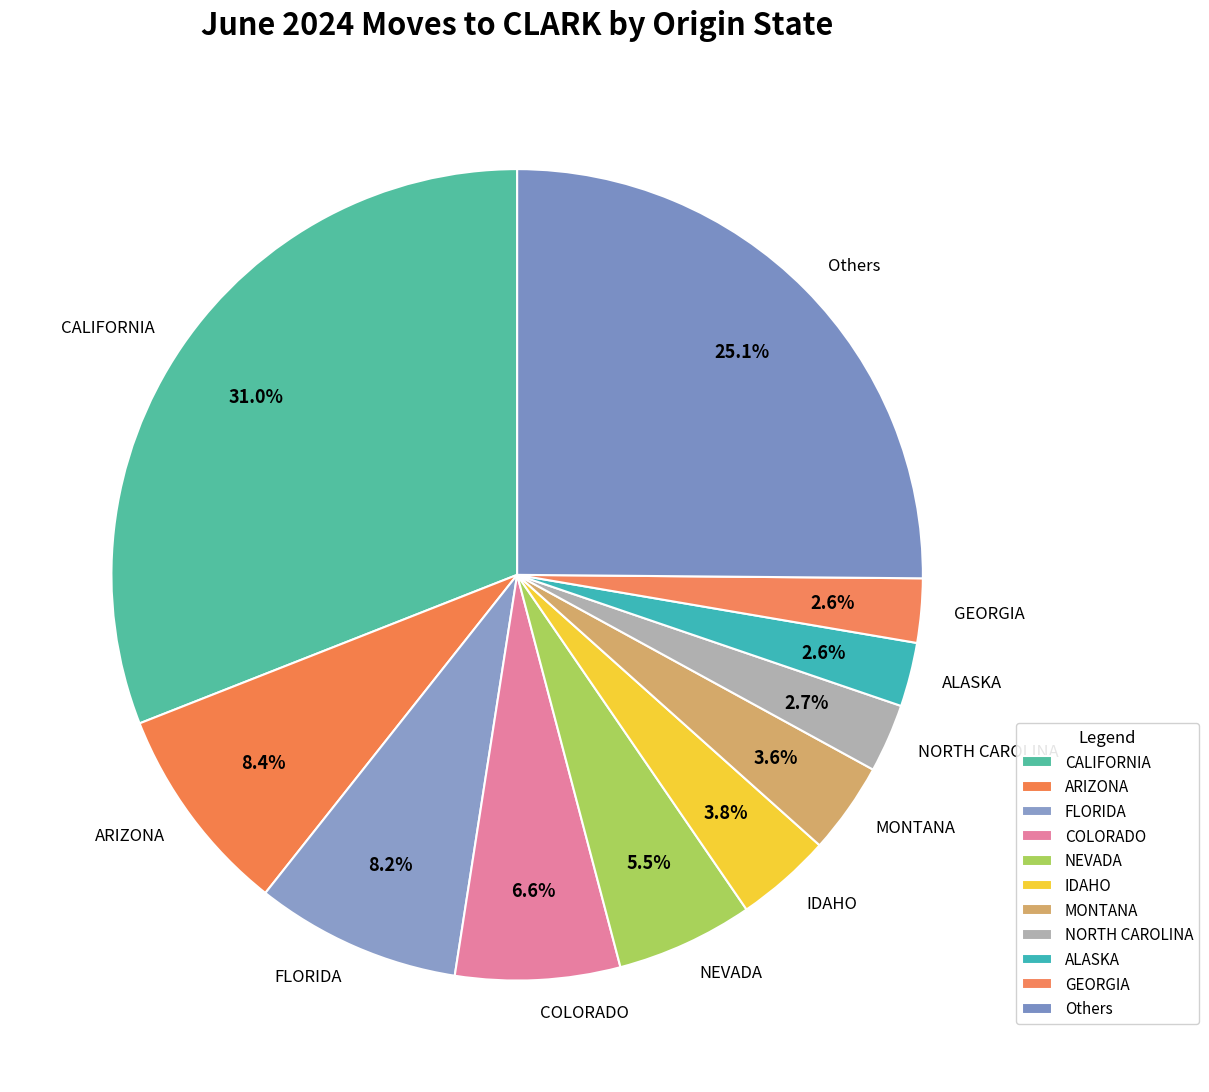

How many segments does this pie chart have?

11